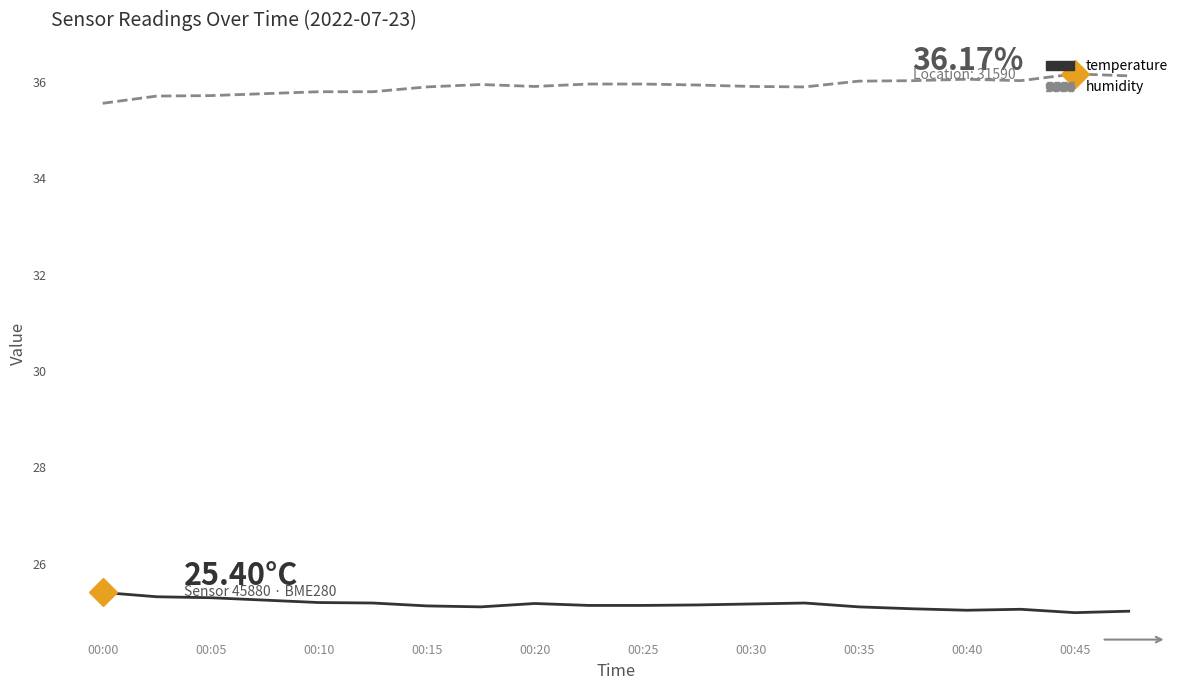

True or false: humidity and temperature cross at least once.

False